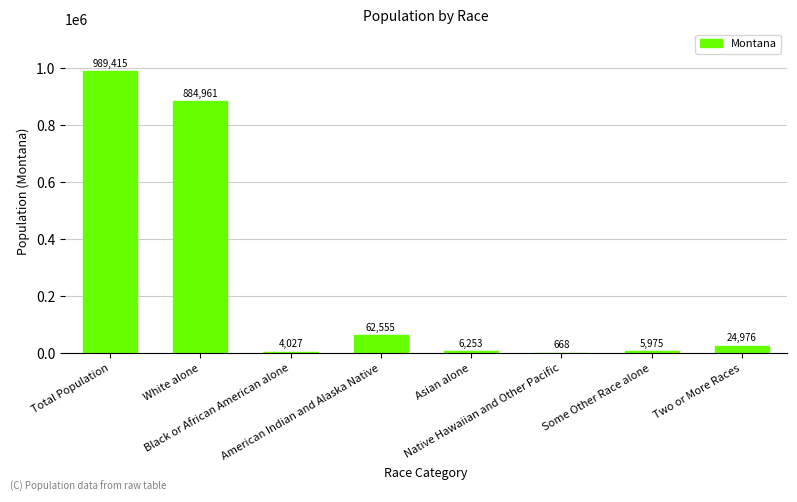

Read the value at American Indian and Alaska Native.

62555